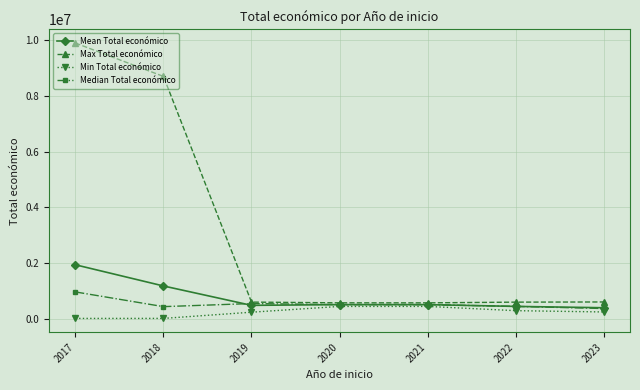

What is the spread (max minus min) of values at 2018?

8691806.0